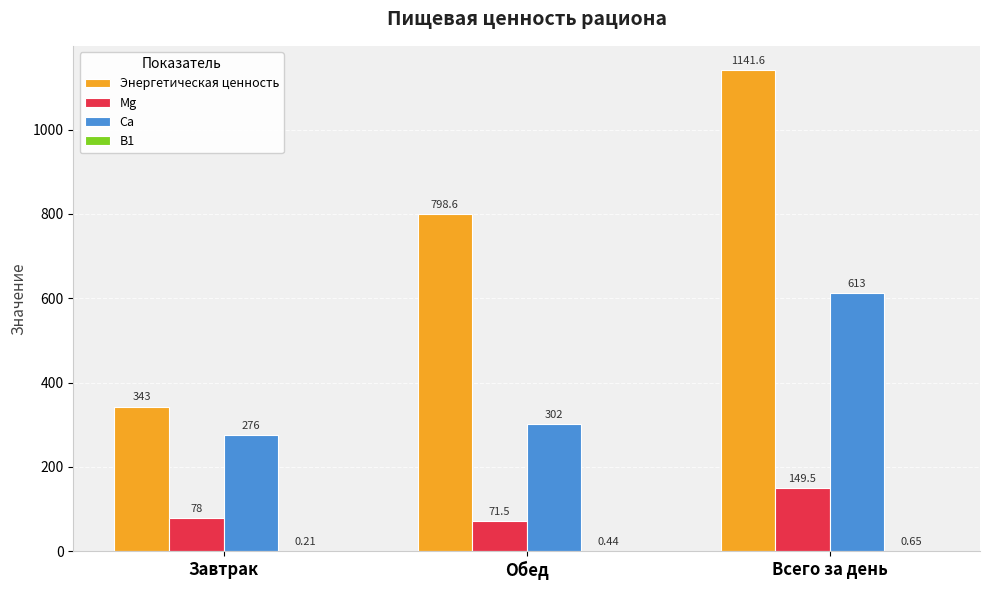

Which category has the highest value in the Ca series?

Всего за день